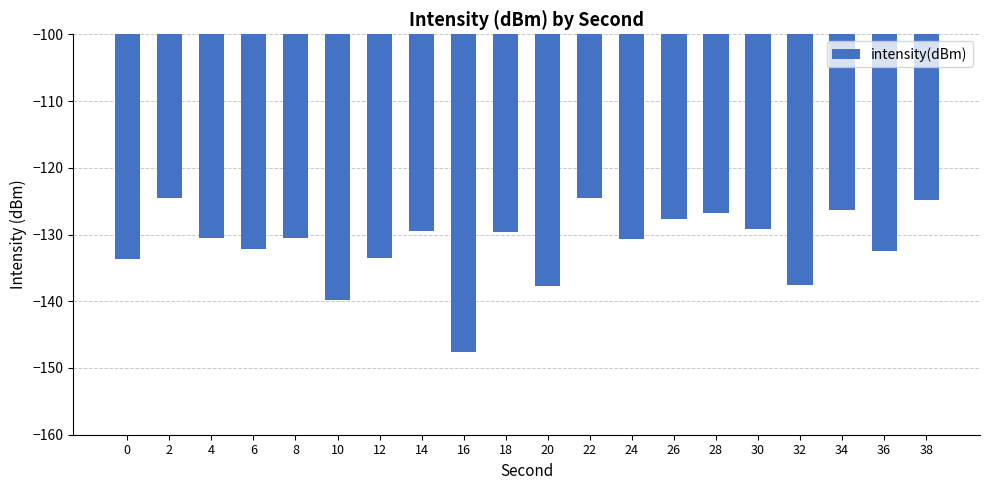

Which category has the lowest value across all series?

16